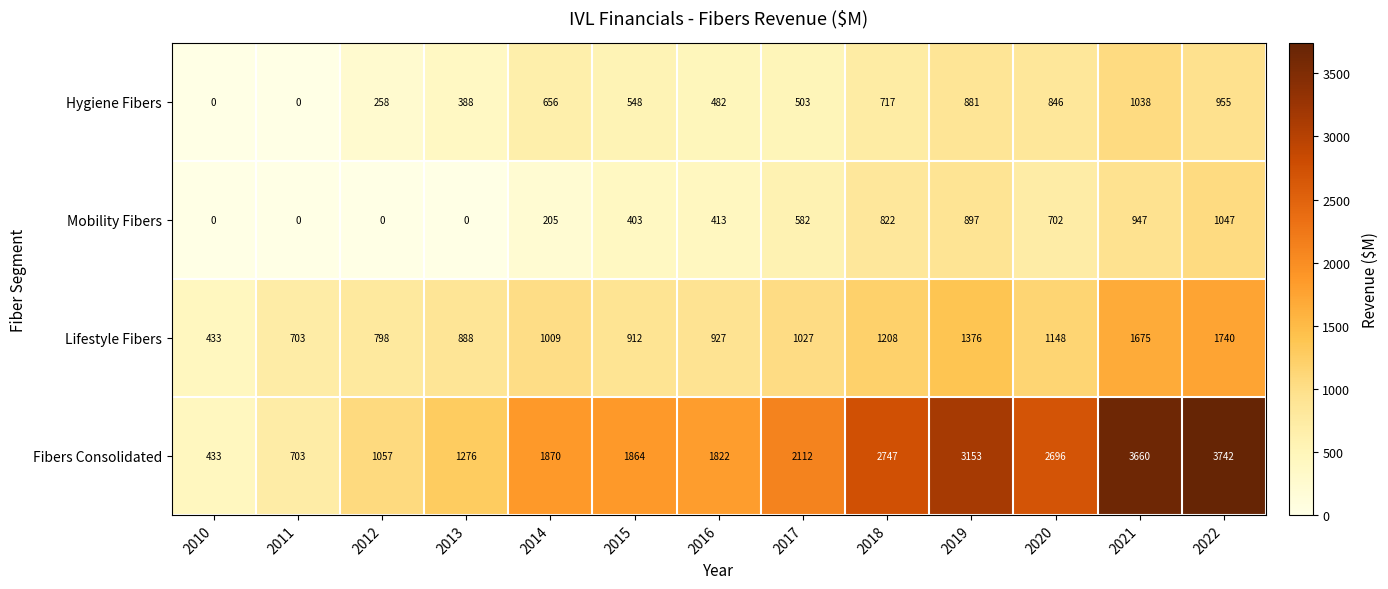

What is the difference between the maximum and minimum values in the Lifestyle Fibers series?

1307